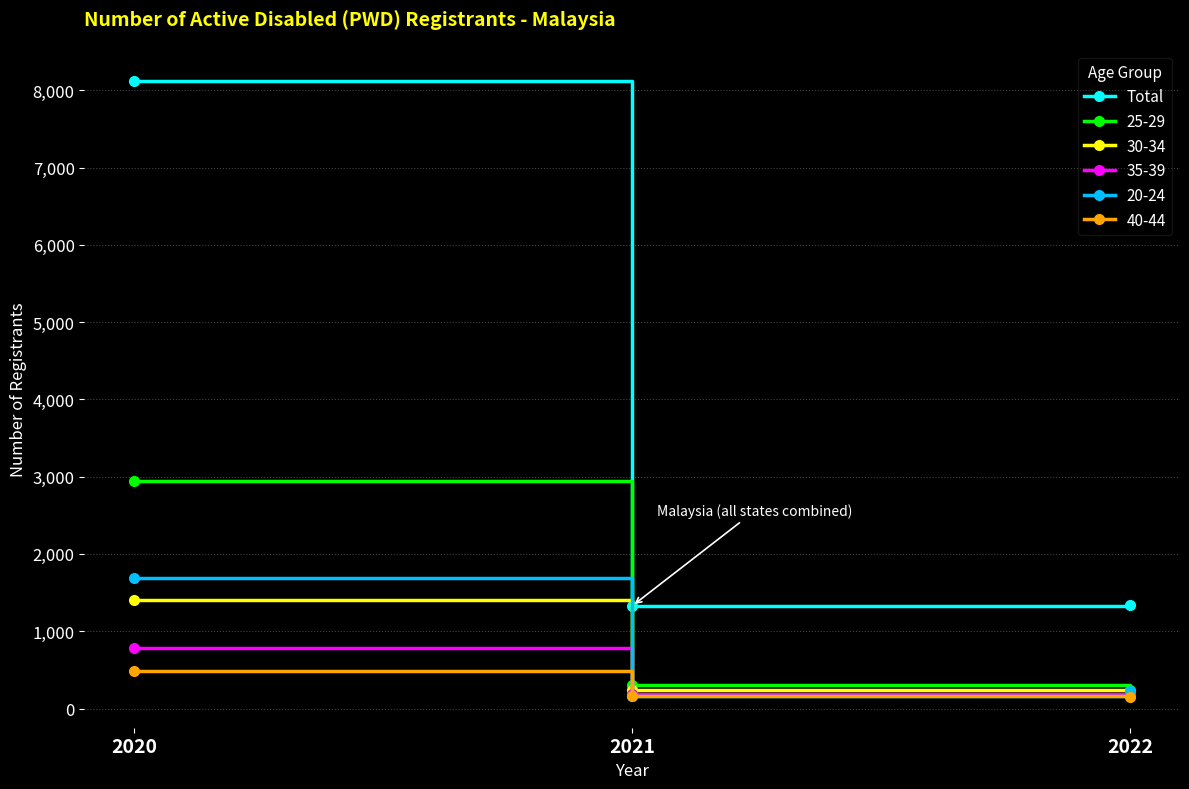

Which series has the largest range (max minus min)?

Total